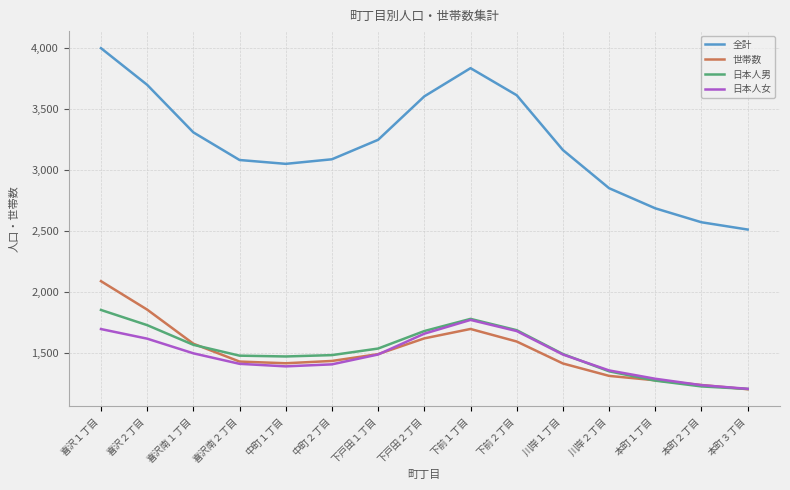

Is it true that 日本人女 equals 1291.9 at 本町１丁目?

True